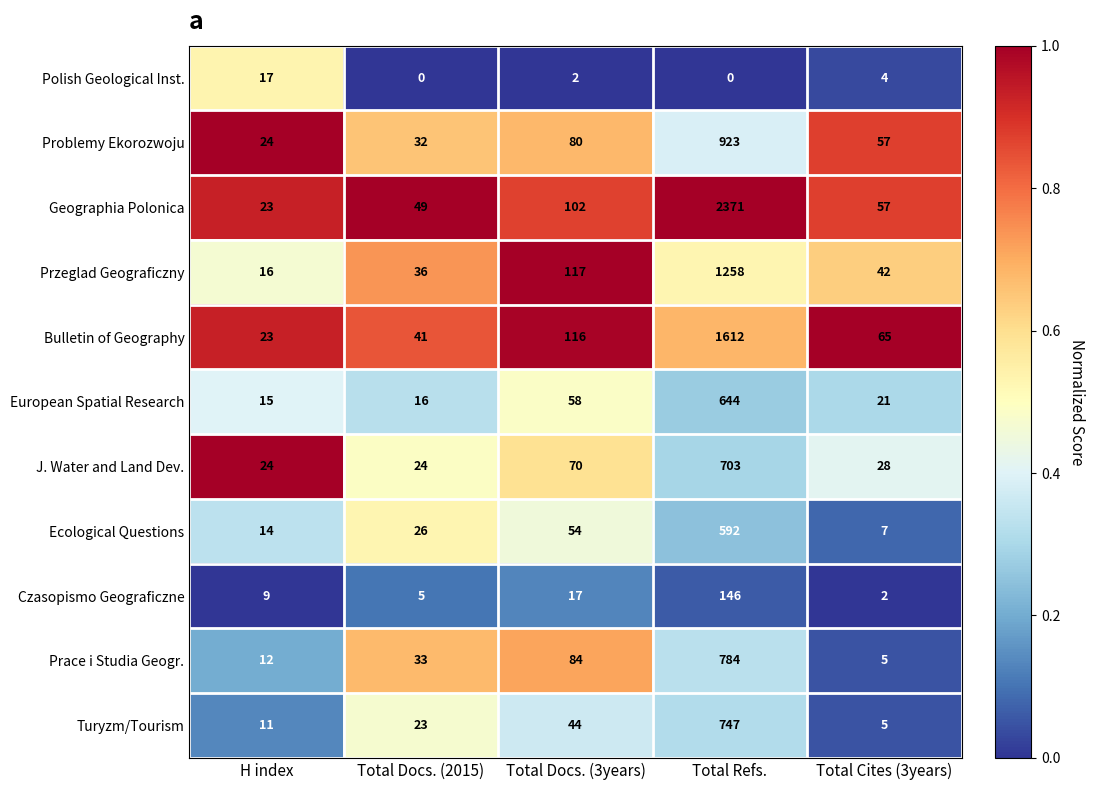

At which category is the sum across all series the highest?

Total Refs.